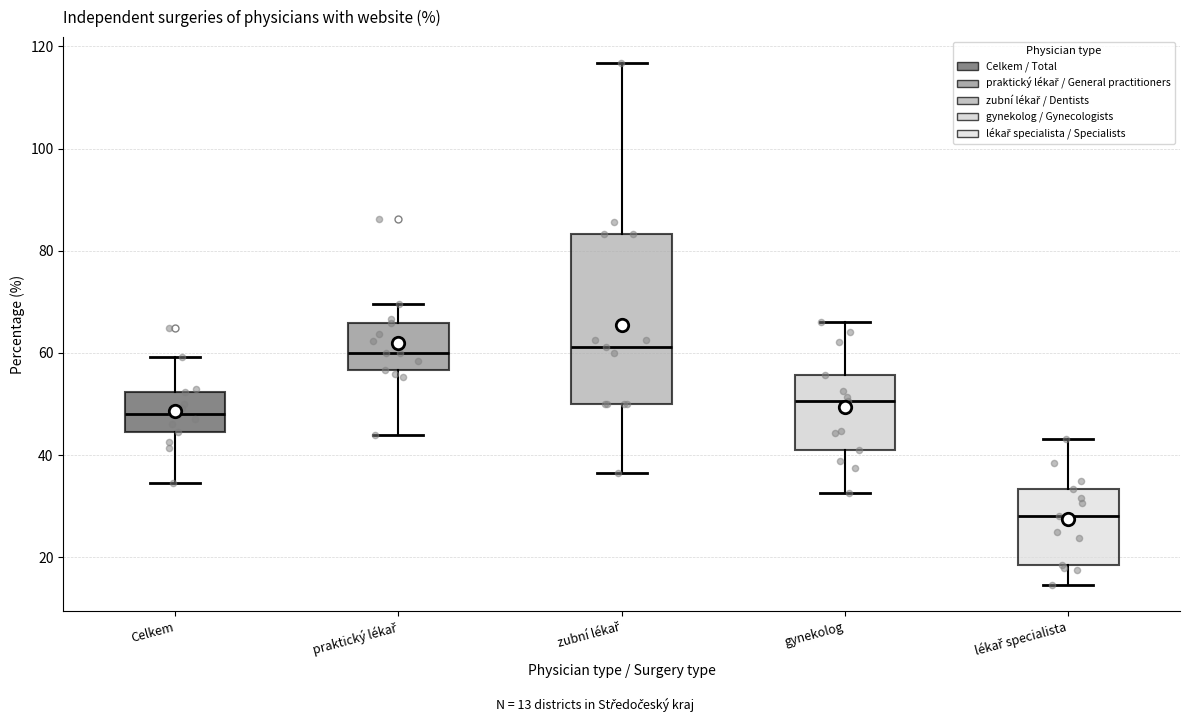

Reading left to right, transcribe this box plot: for each box, give where its median line is, the range the box spans, and where its two whiskers end, as read against the y-axis. The values are not printed on the chart, so give them approximately, as read against the axis.

Celkem: median 48, box 44 to 52, whiskers 34 to 60
praktický lékař: median 60, box 56 to 66, whiskers 44 to 70
zubní lékař: median 62, box 50 to 84, whiskers 36 to 116
gynekolog: median 50, box 42 to 56, whiskers 32 to 66
lékař specialista: median 28, box 18 to 34, whiskers 14 to 44